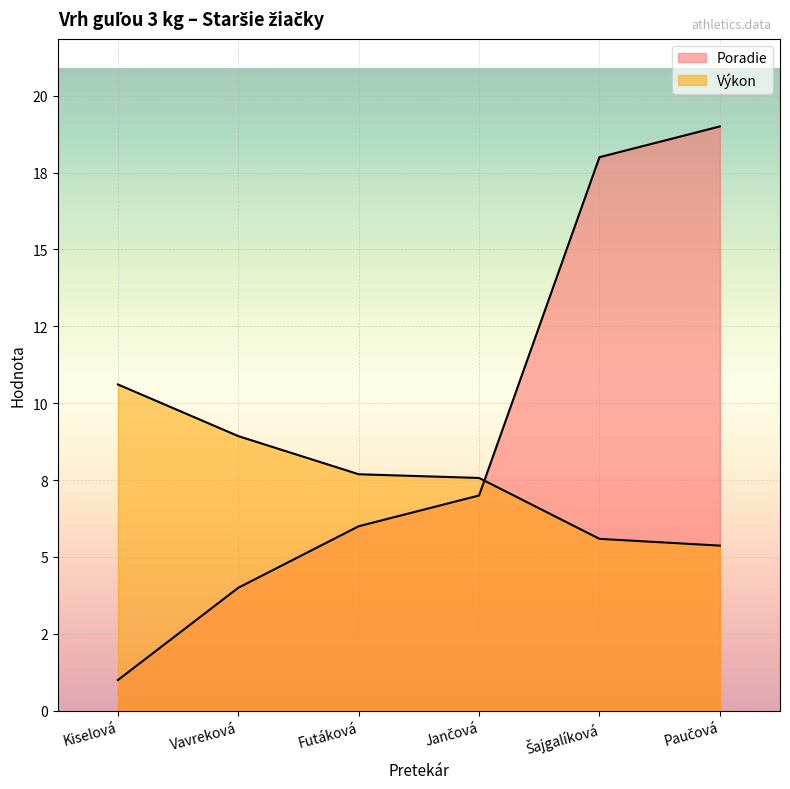

How many values in the Poradie series exceed 7?

2